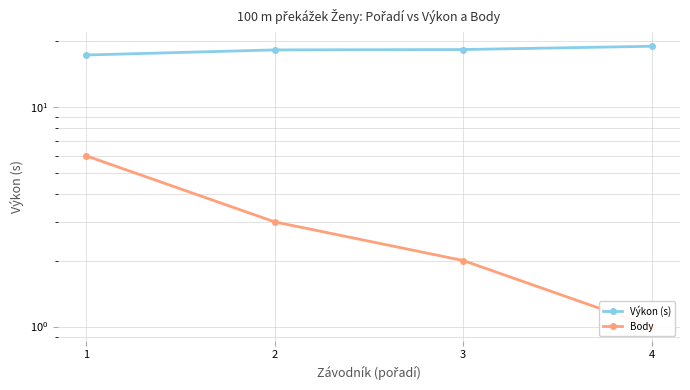

Between 2 and 4, which is larger?

4